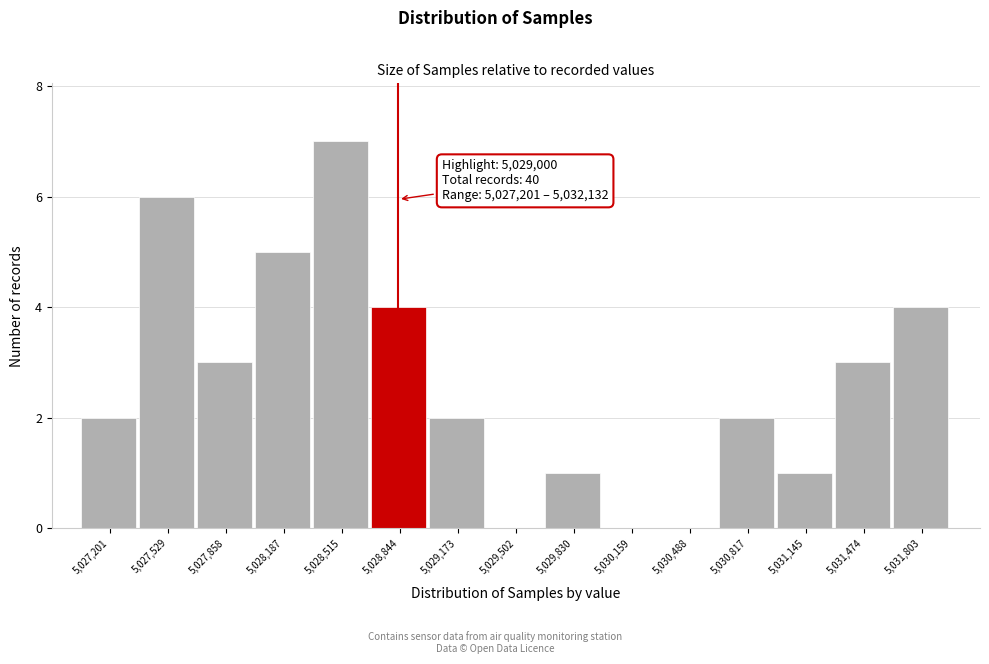

Reading right to left, what are all the values shown in this chart?

5,031,803=4	5,031,474=3	5,031,145=1	5,030,817=2	5,030,488=0	5,030,159=0	5,029,830=1	5,029,502=0	5,029,173=2	5,028,844=4	5,028,515=7	5,028,187=5	5,027,858=3	5,027,529=6	5,027,201=2